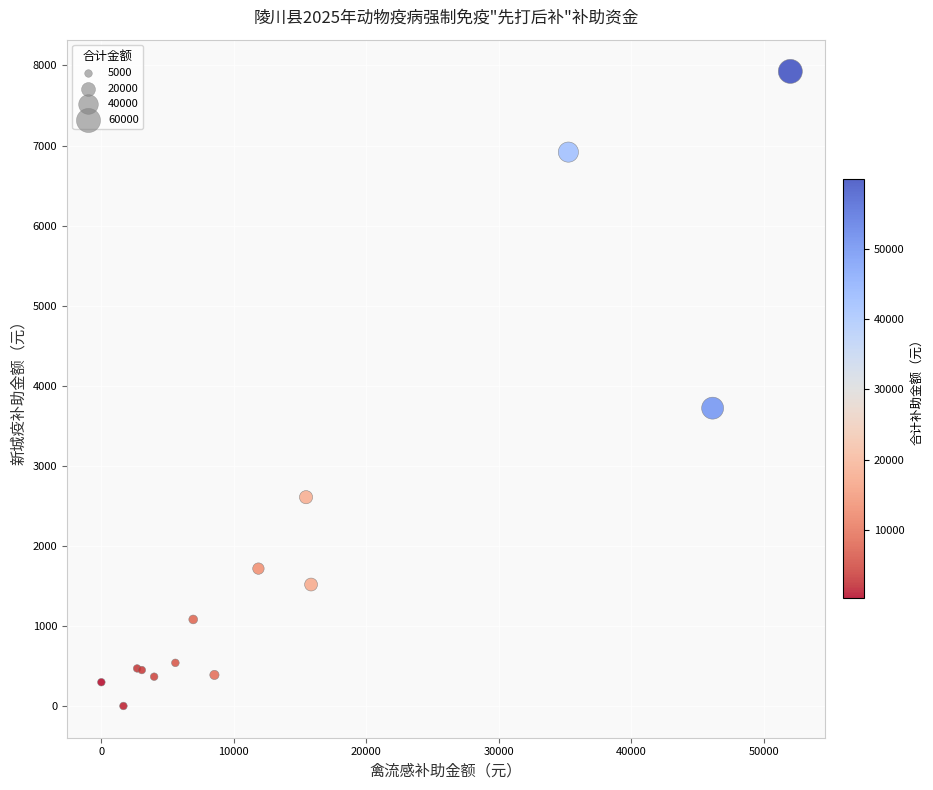

What Y value in the scatter plot is closest to 3963?

3720